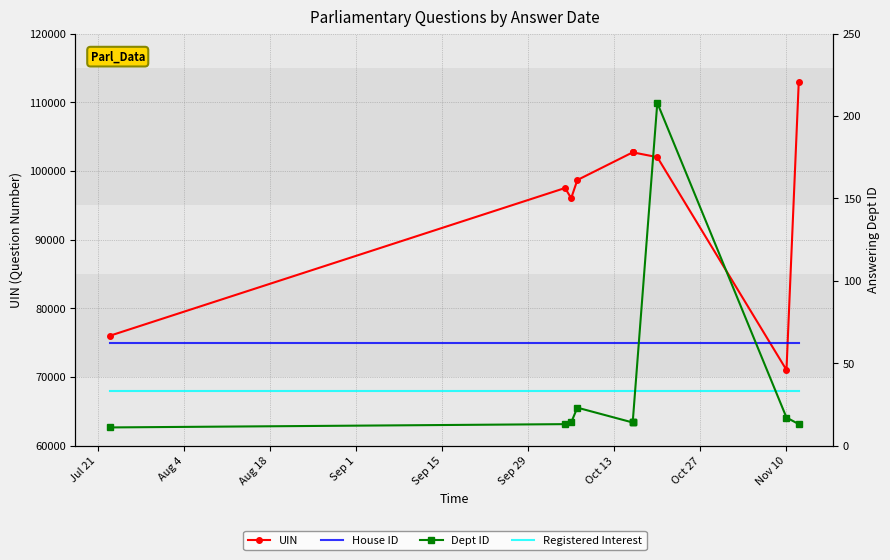

Rank the series at Sep 29 from highest to lowest value.

UIN, House ID, Registered Interest, Dept ID